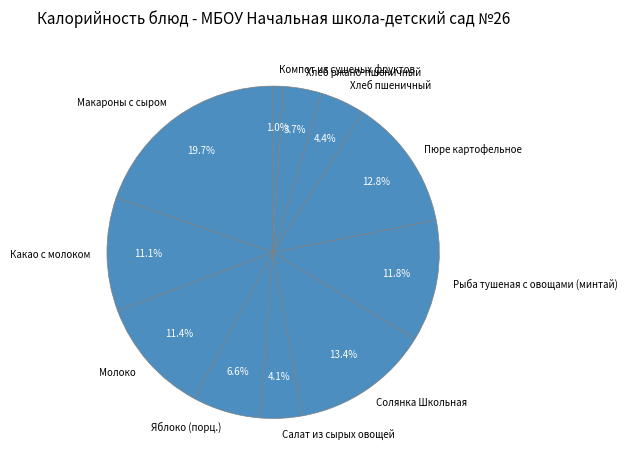

Is Хлеб пшеничный the majority of the pie?

No